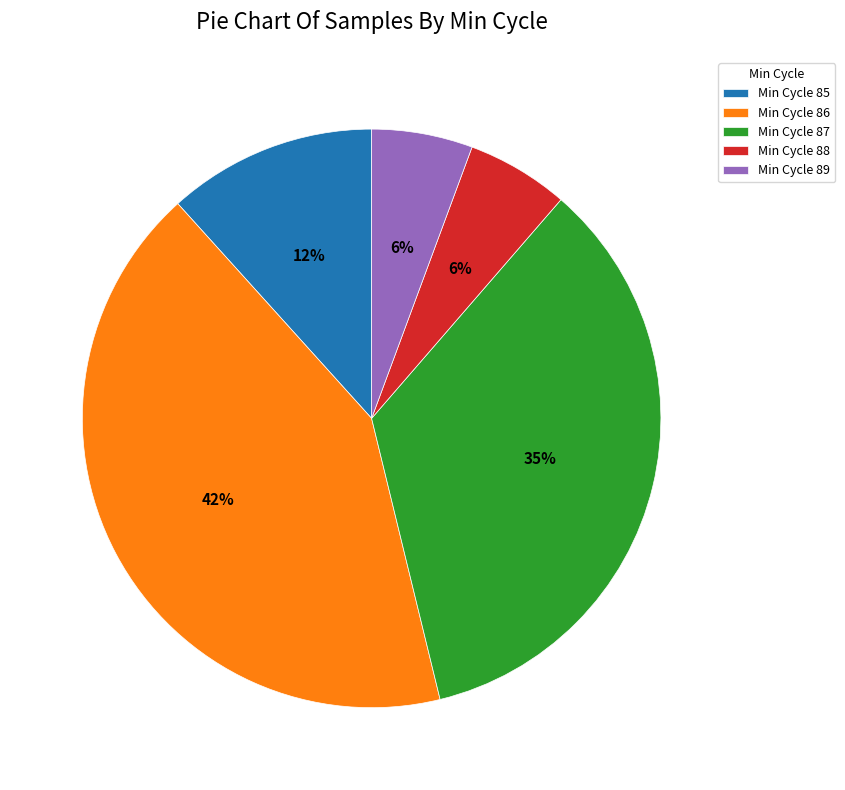

Which slice is the largest?

Min Cycle 86